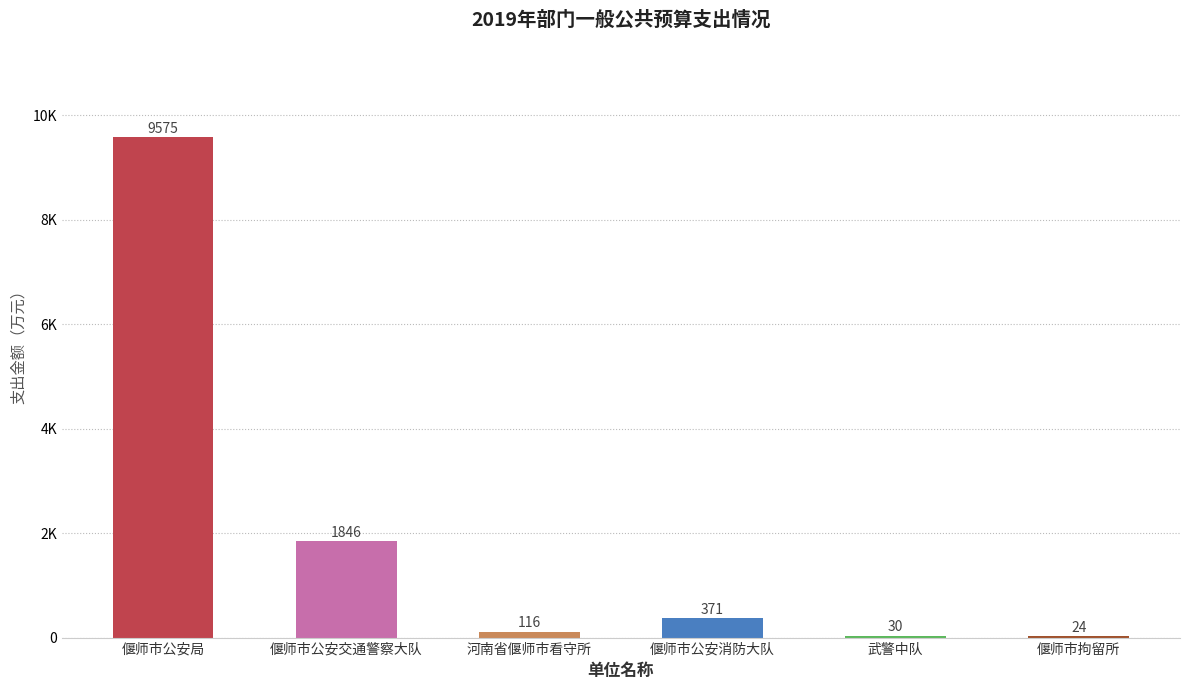

The value at 武警中队 is 39.1. True or false?

False